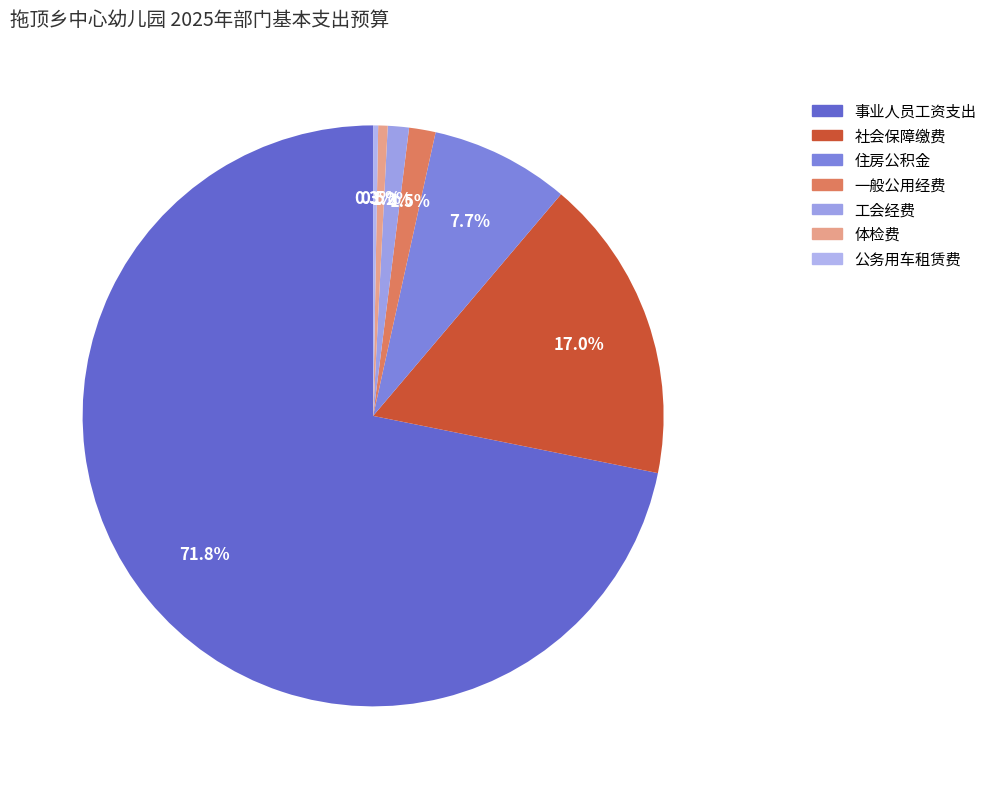

To the nearest percent, what portion does 工会经费 represent?

1%